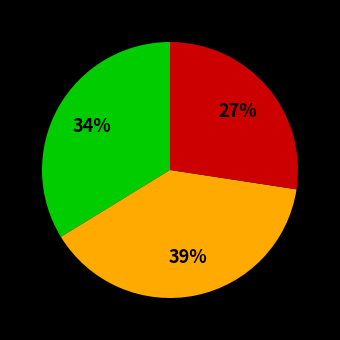

To the nearest percent, what is the average slice percentage?

33%